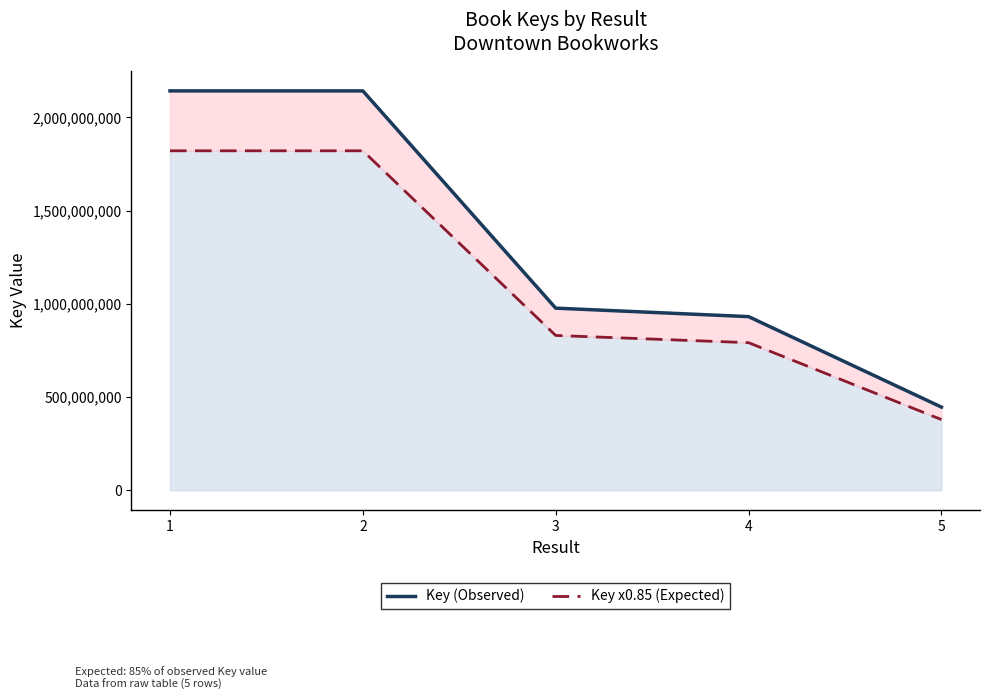

True or false: Key (Observed) and Key x0.85 (Expected) cross at least once.

False